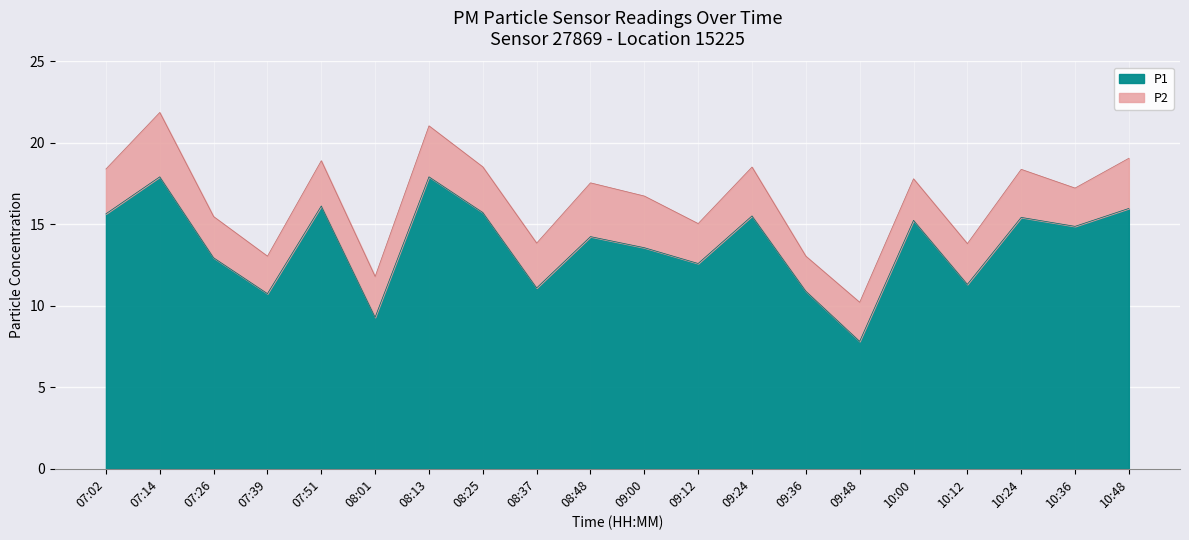

What is the sum of all values?

275.0